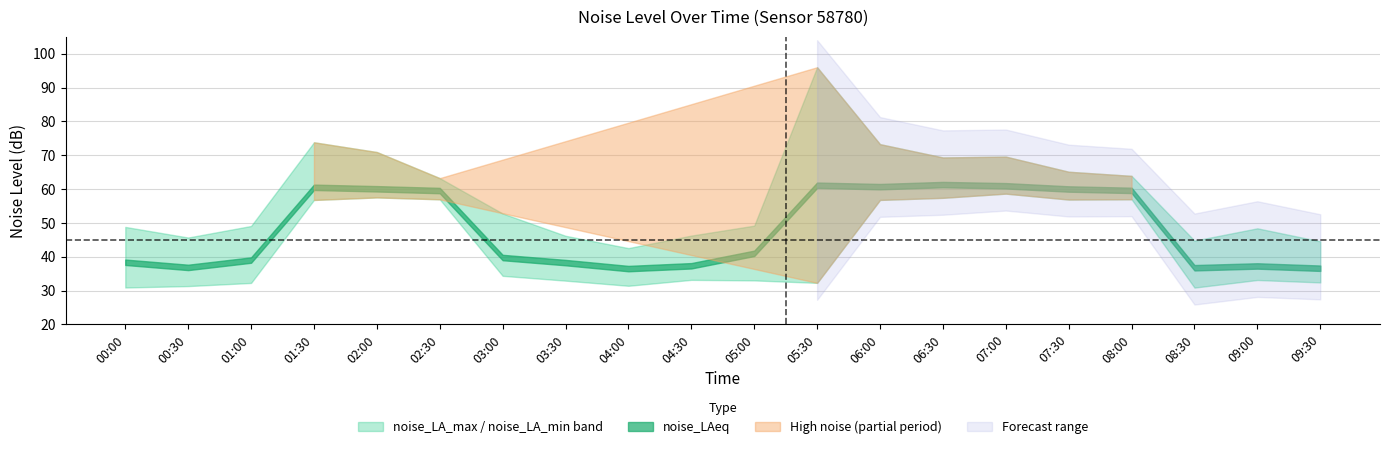

True or false: noise_LAeq and noise_LA_min intersect in this chart.

False